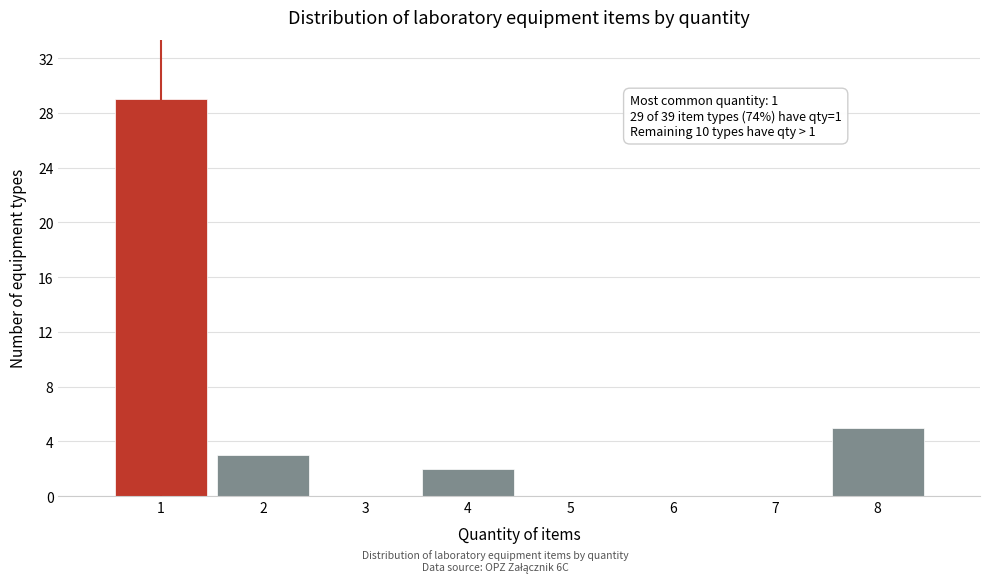

Over which range of the x-axis is the bar tallest?

0.5 to 1.5